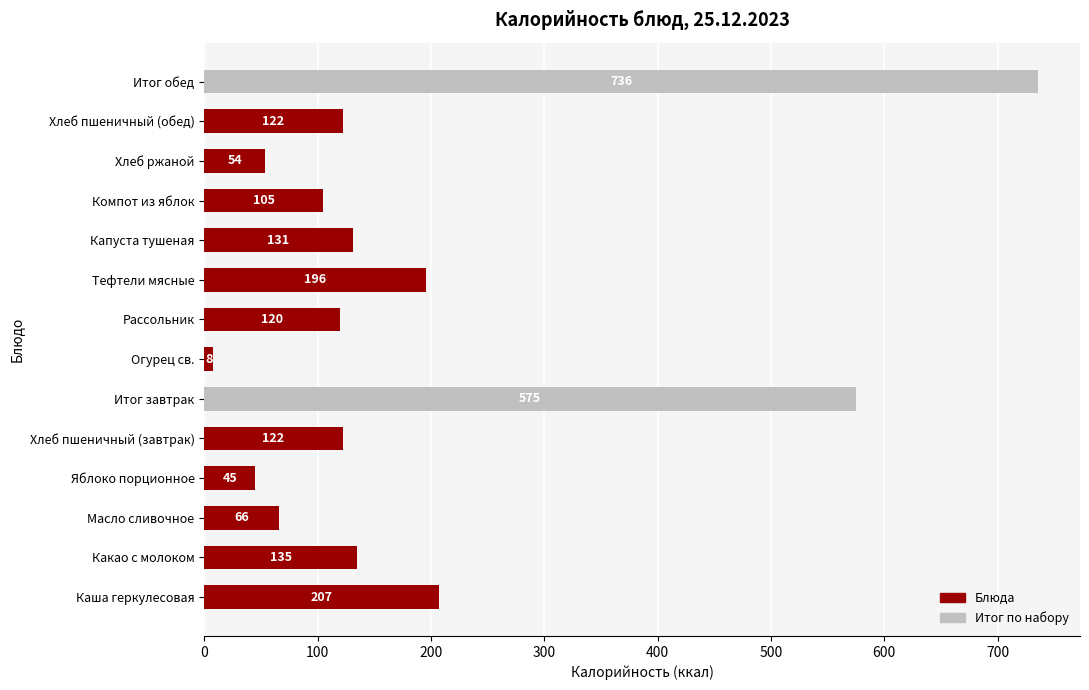

True or false: the data shows 202 at Капуста тушеная.

False